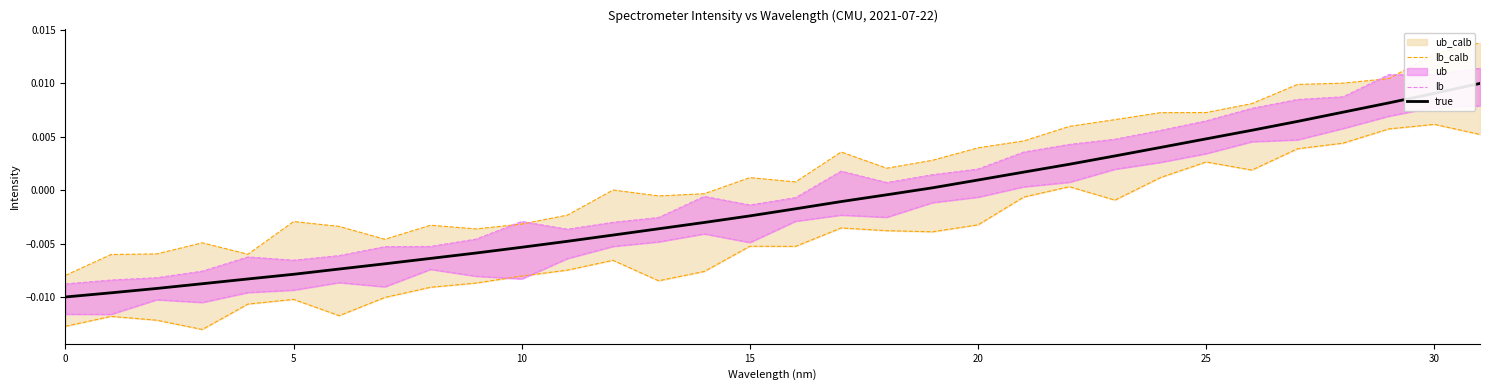

At which label does ub first exceed 0?

17